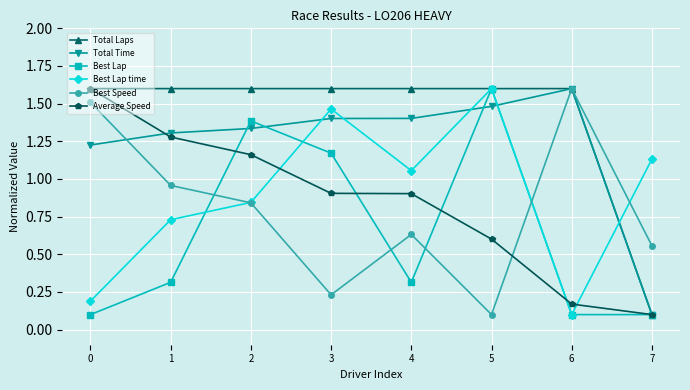

True or false: Best Lap time has more than 2 points higher than both neighbors.

False